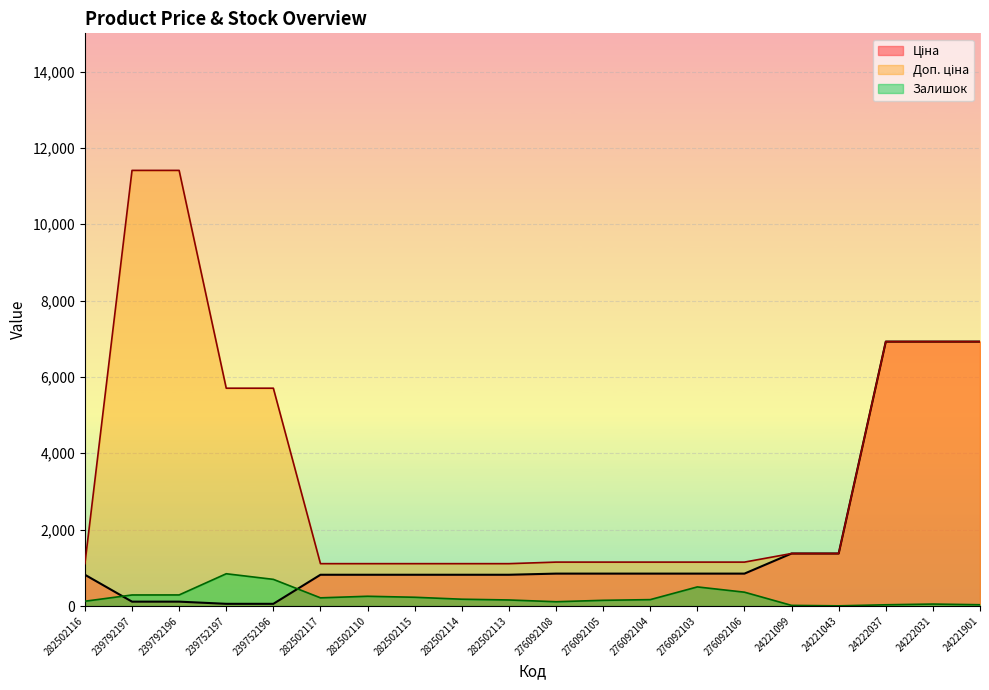

Is the value of Ціна at 276092105 greater than the value of Залишок at 276092103?

Yes